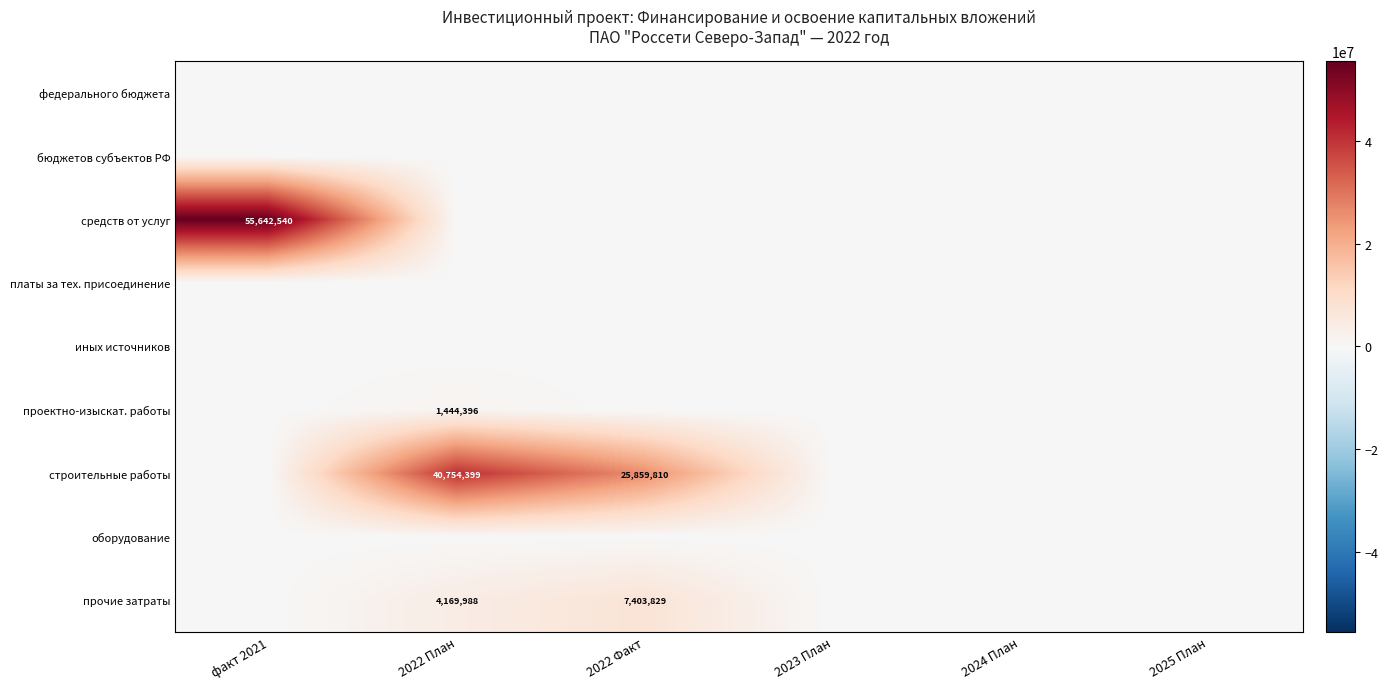

Is the value of иных источников at 2022 План greater than the value of оборудование at 2022 Факт?

No